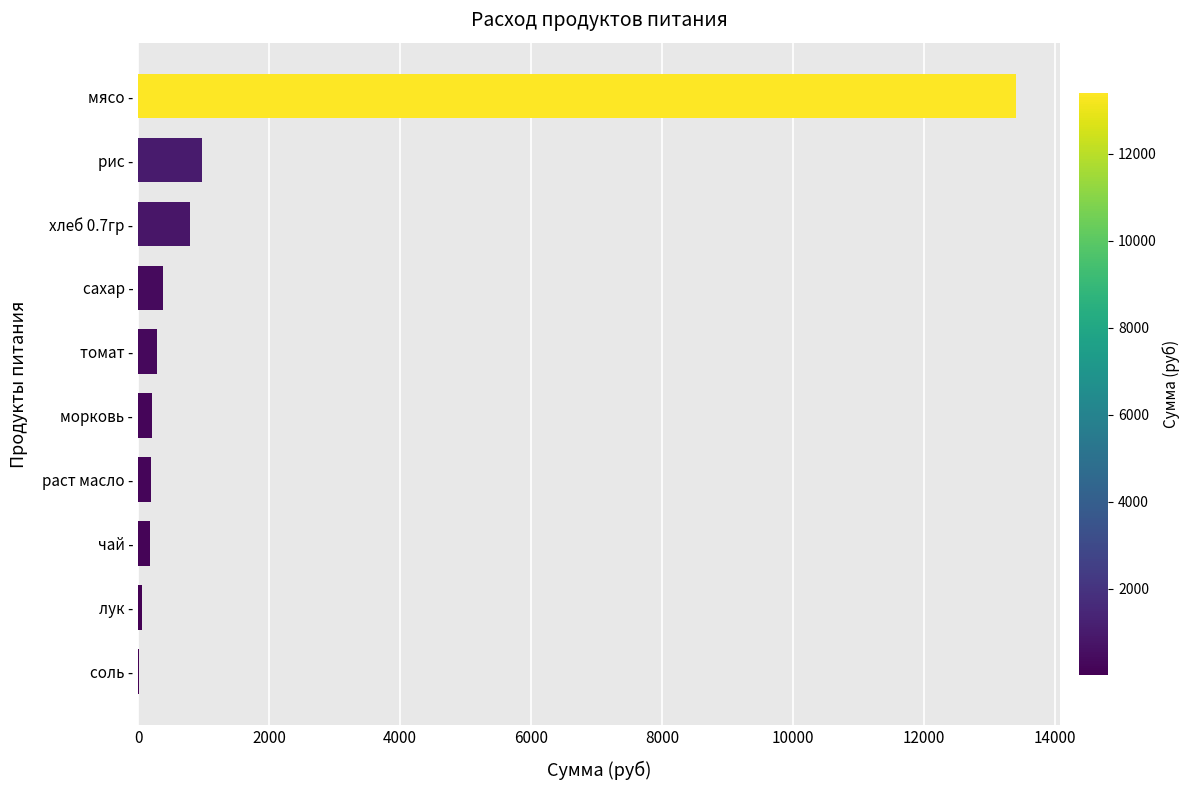

What is the maximum value shown in the chart?

13398.0